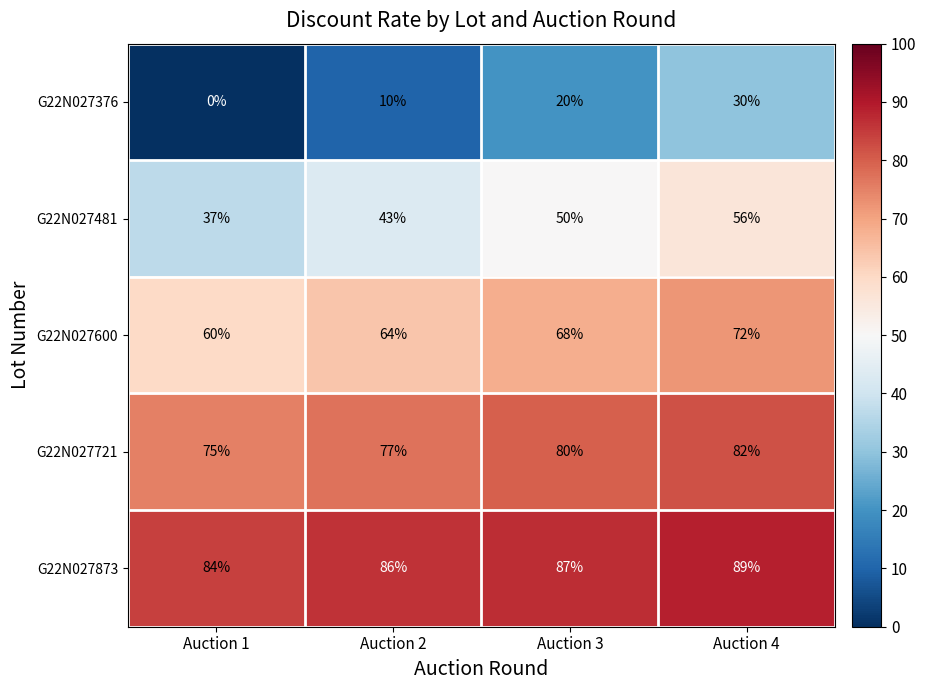

What is the difference between the maximum and second lowest values in the G22N027376 series?

20